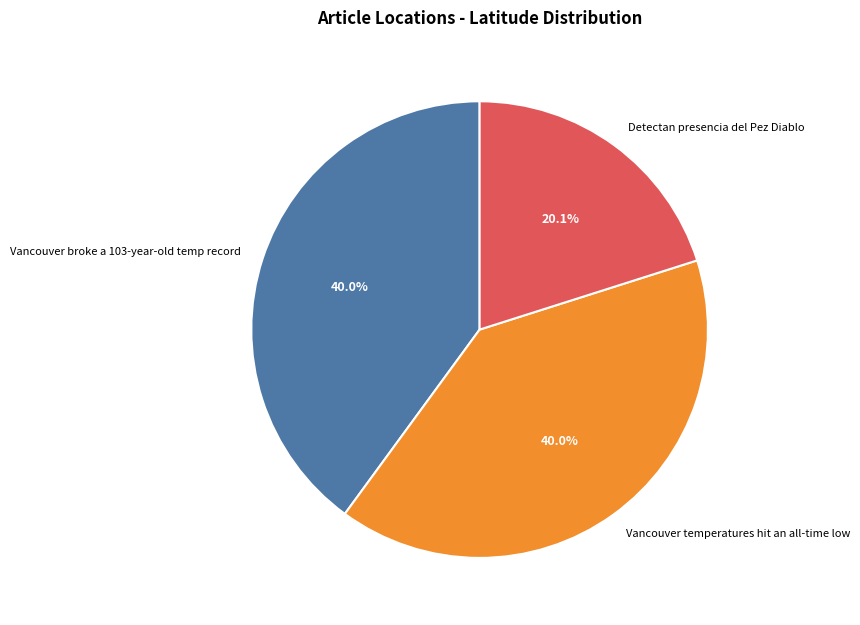

Is it true that Vancouver temperatures hit an all-time low is 40% of the pie?

True